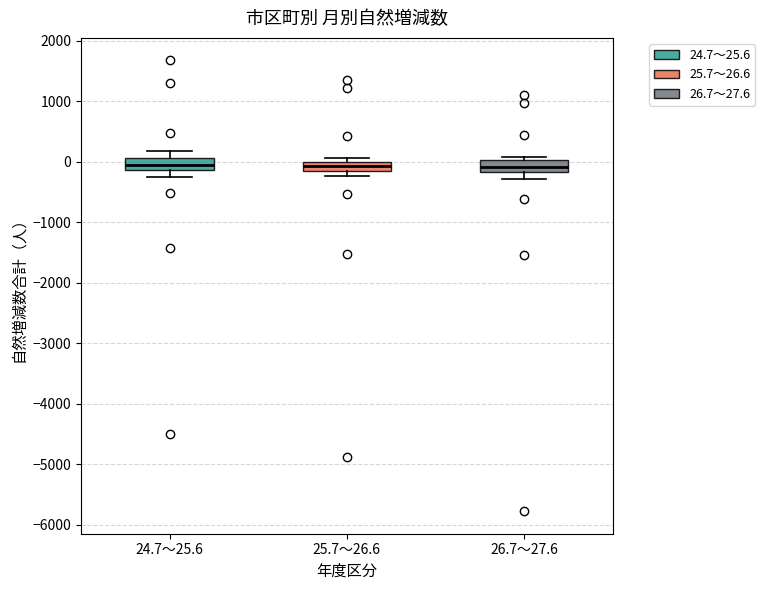

Where does the lower whisker of the box for 26.7～27.6 end on the y-axis? The values are not printed on the chart, so give them approximately, as read against the axis.

-300